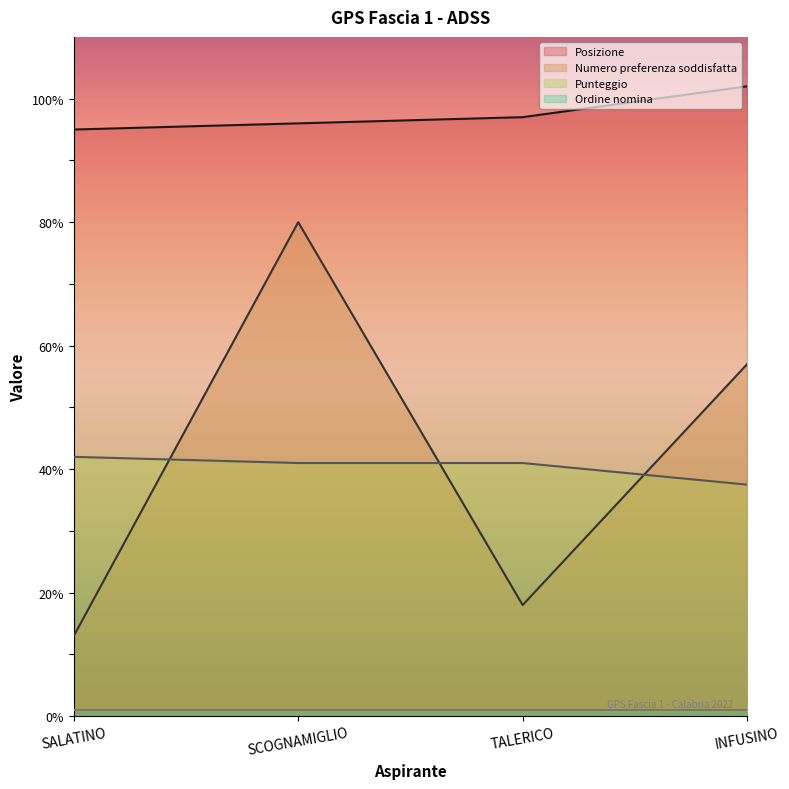

What is the label of the 3rd point from the right?

SCOGNAMIGLIO